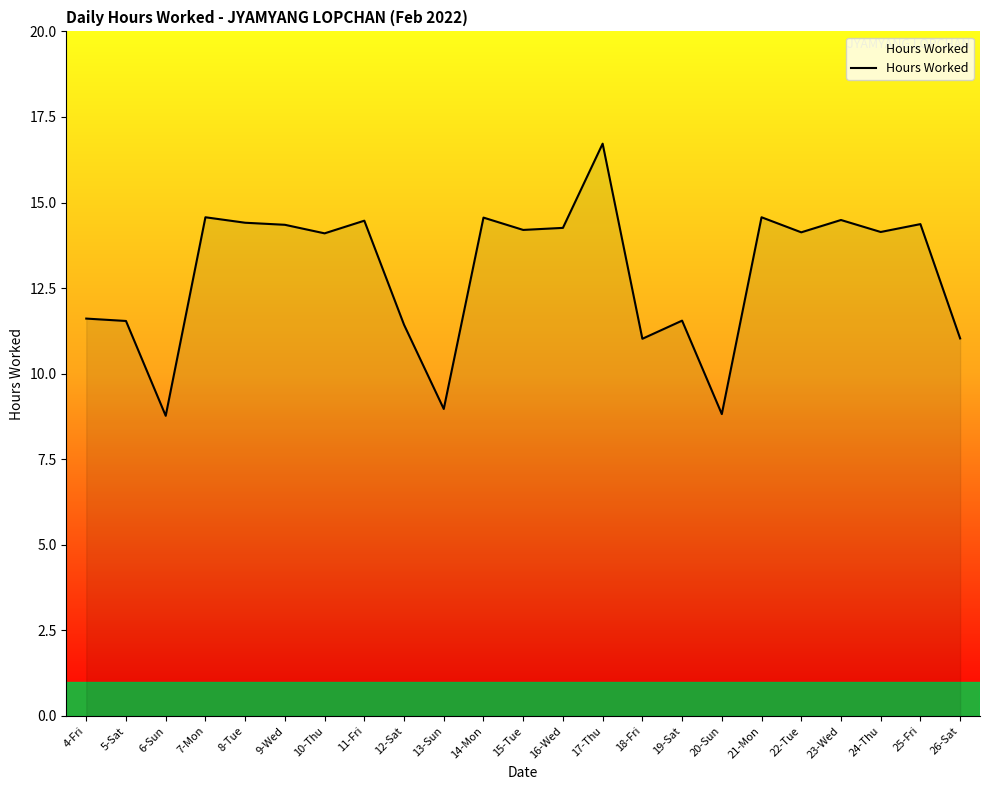

What is the minimum value shown in the chart?

8.8